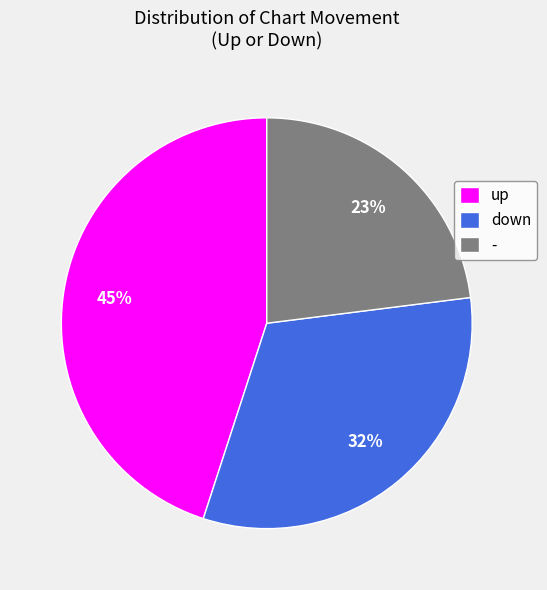

True or false: down accounts for 32% of the total.

True